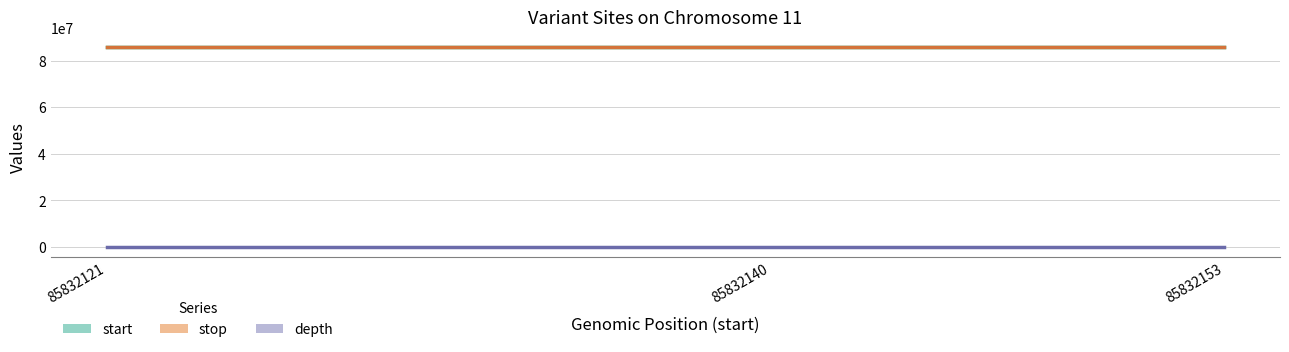

Is this an area chart (filled region under the line)?

No